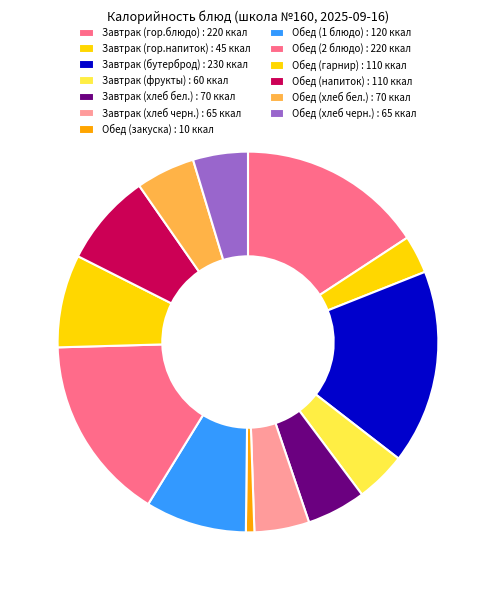

What is the largest slice in the pie chart?

Завтрак (бутерброд)